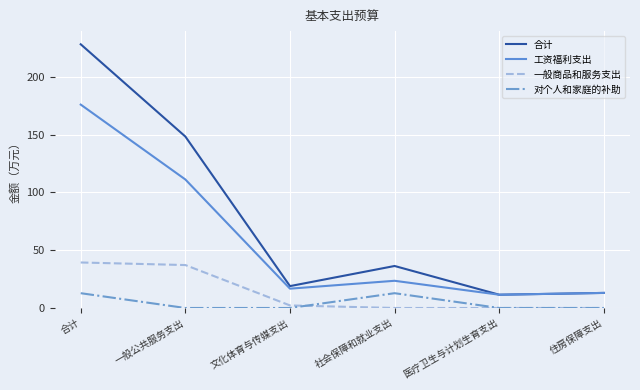

What is the maximum value shown in the chart?

228.1